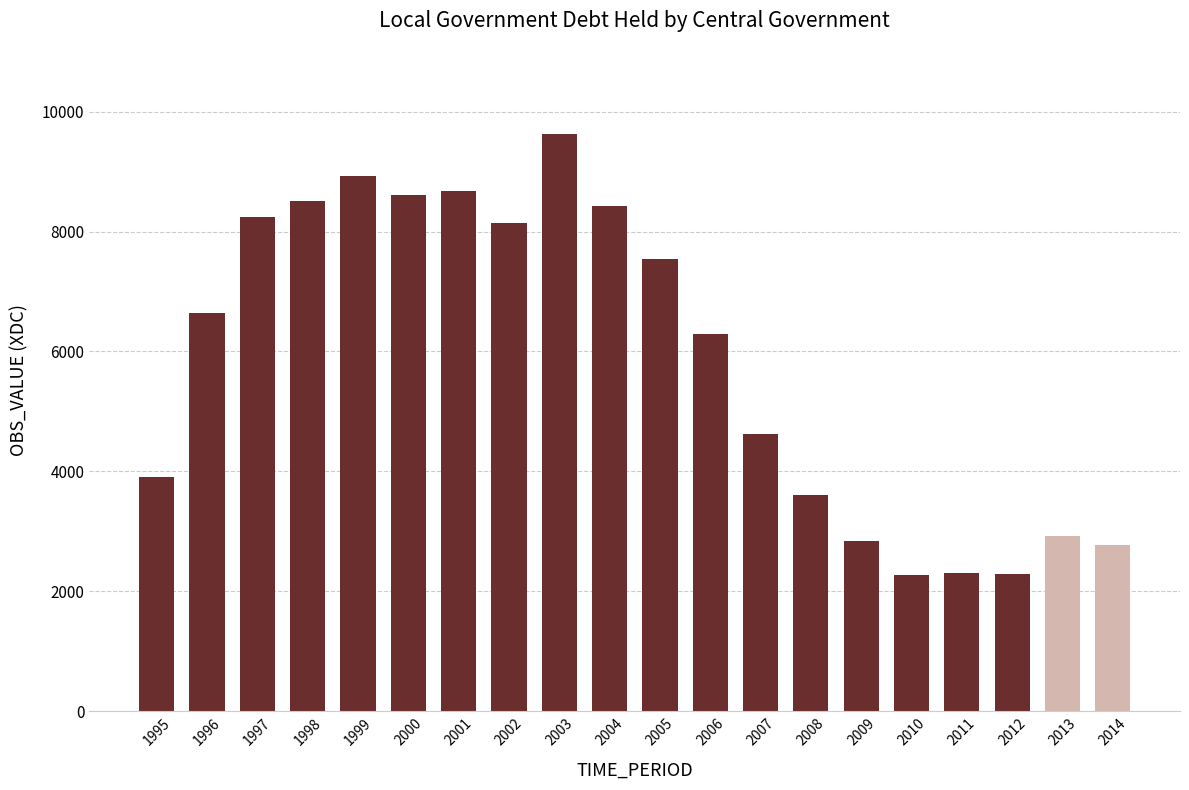

What is the smallest value displayed?

2277